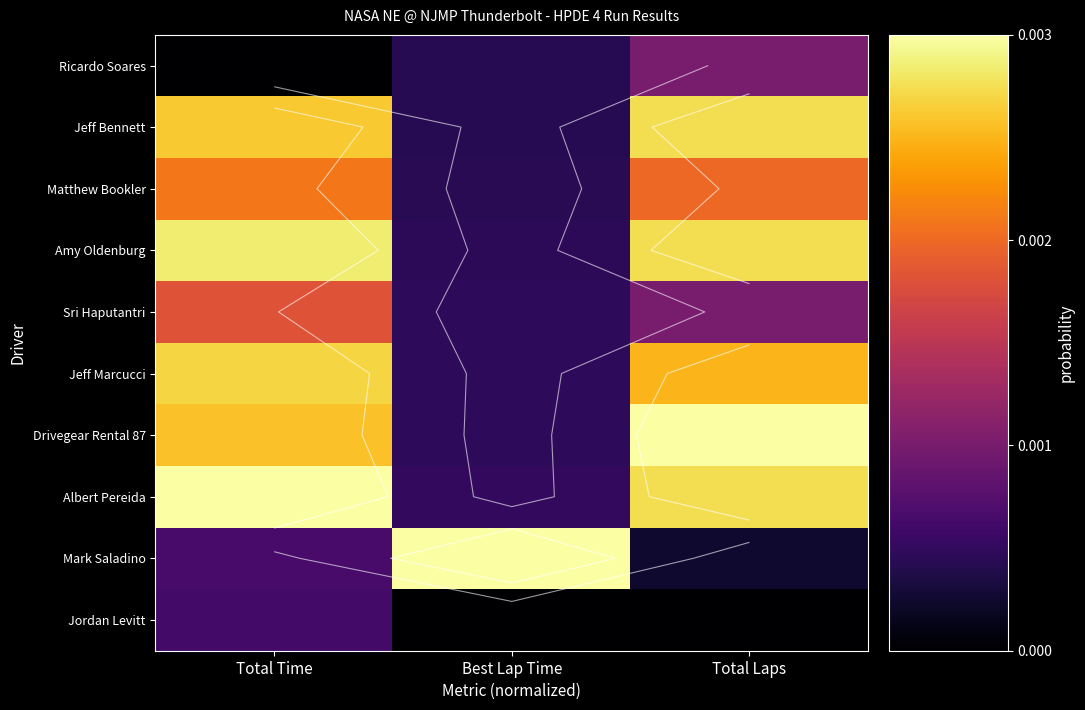

At Best Lap Time, list the series in order from largest to smallest.

Mark Saladino, Albert Pereida, Drivegear Rental 87, Jeff Marcucci, Sri Haputantri, Amy Oldenburg, Matthew Bookler, Jeff Bennett, Ricardo Soares, Jordan Levitt